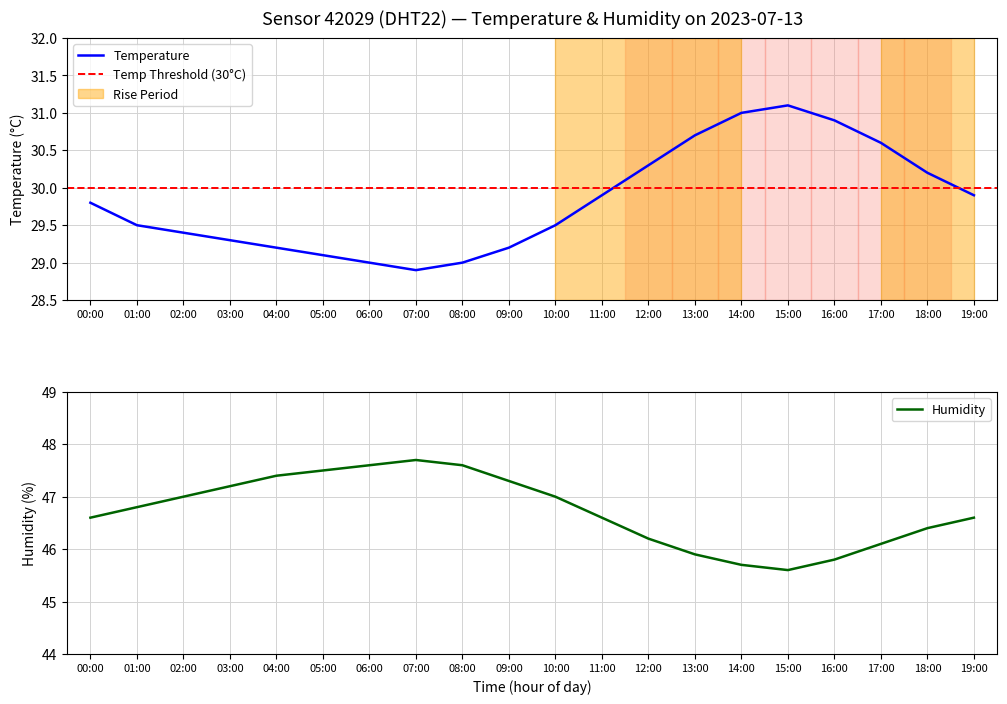

At how many categories does at least one series exceed 42?

20